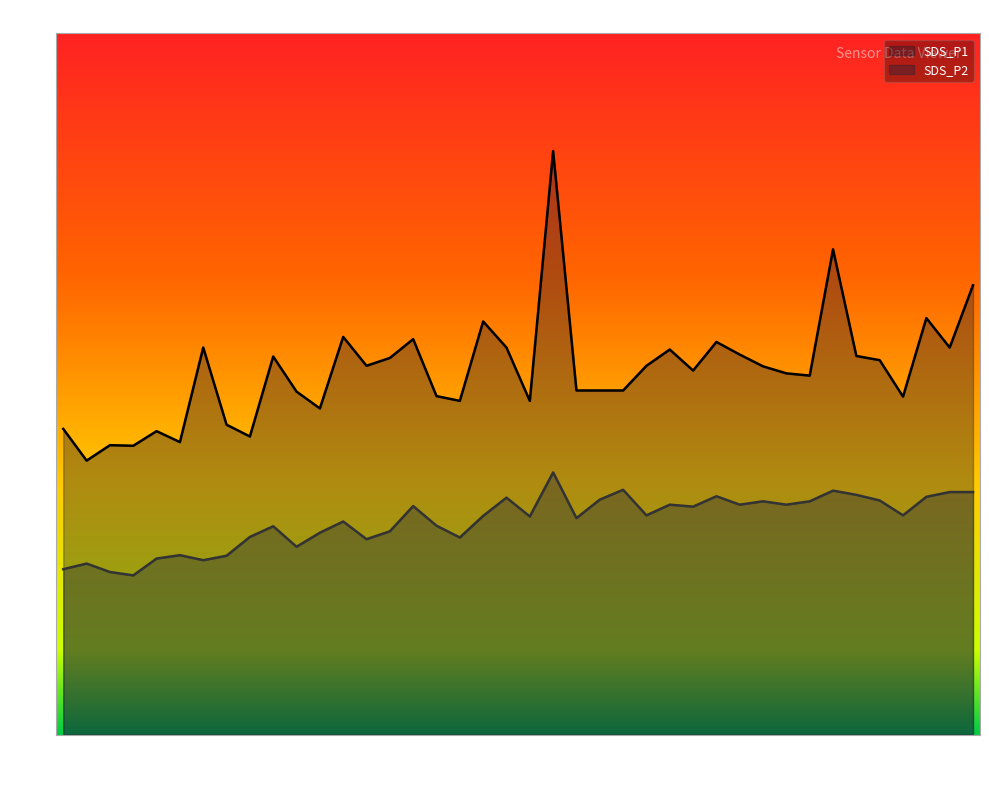

In SDS_P1, how many points are higher than both neighbors (excluding endpoints)?

12